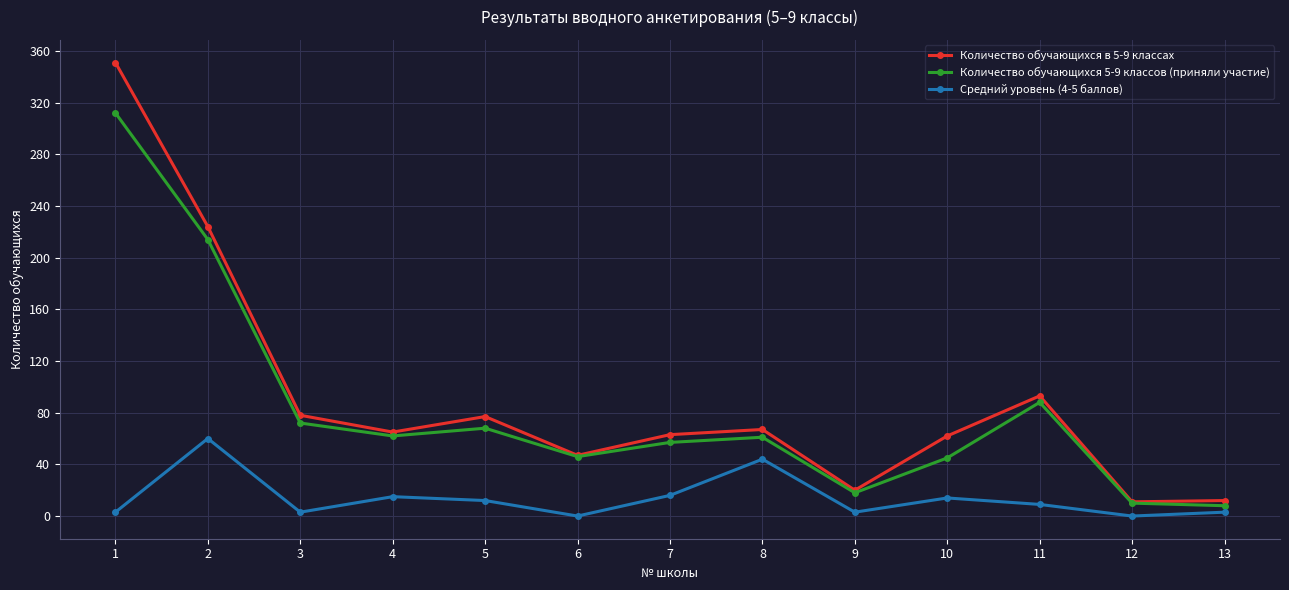

List the series in order of their peak value, lowest first.

Средний уровень (4-5 баллов), Количество обучающихся 5-9 классов (приняли участие), Количество обучающихся в 5-9 классах